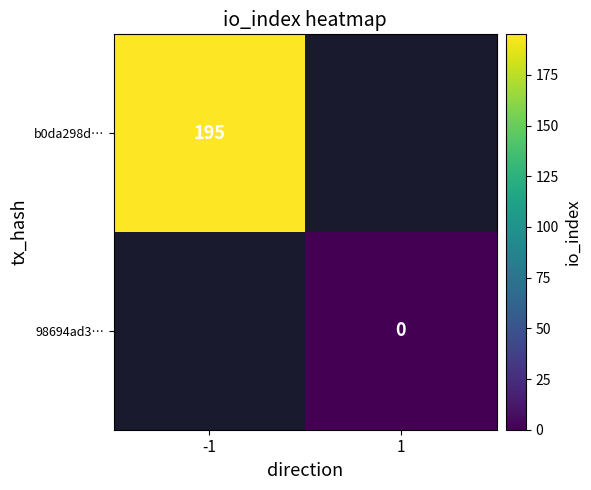

At which category does the chart reach its minimum across all series?

1